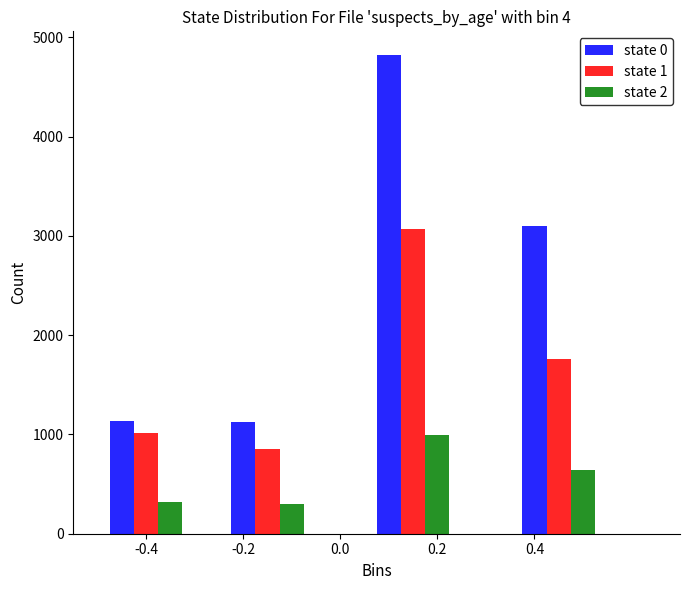

What is the difference between the second highest and second lowest values in the state 2 series?

317